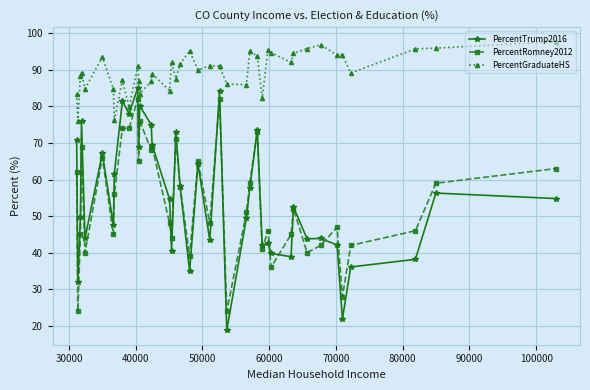

Rank the series by their maximum value, from lowest to highest.

PercentRomney2012, PercentTrump2016, PercentGraduateHS